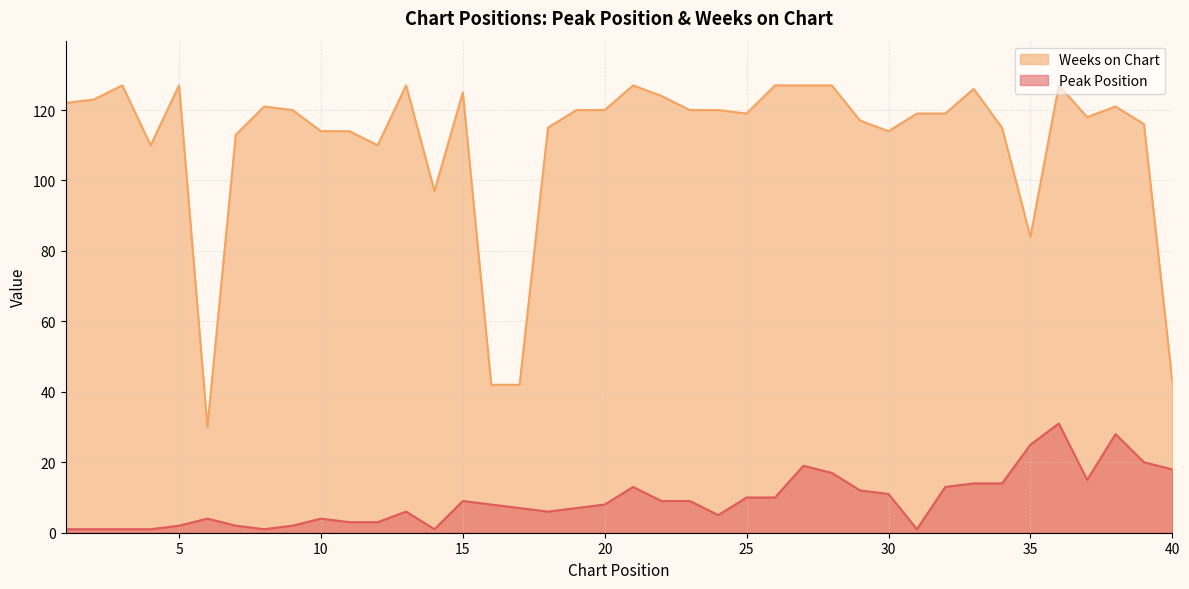

What value does the Weeks on Chart series have at 14, to the nearest 5?

95